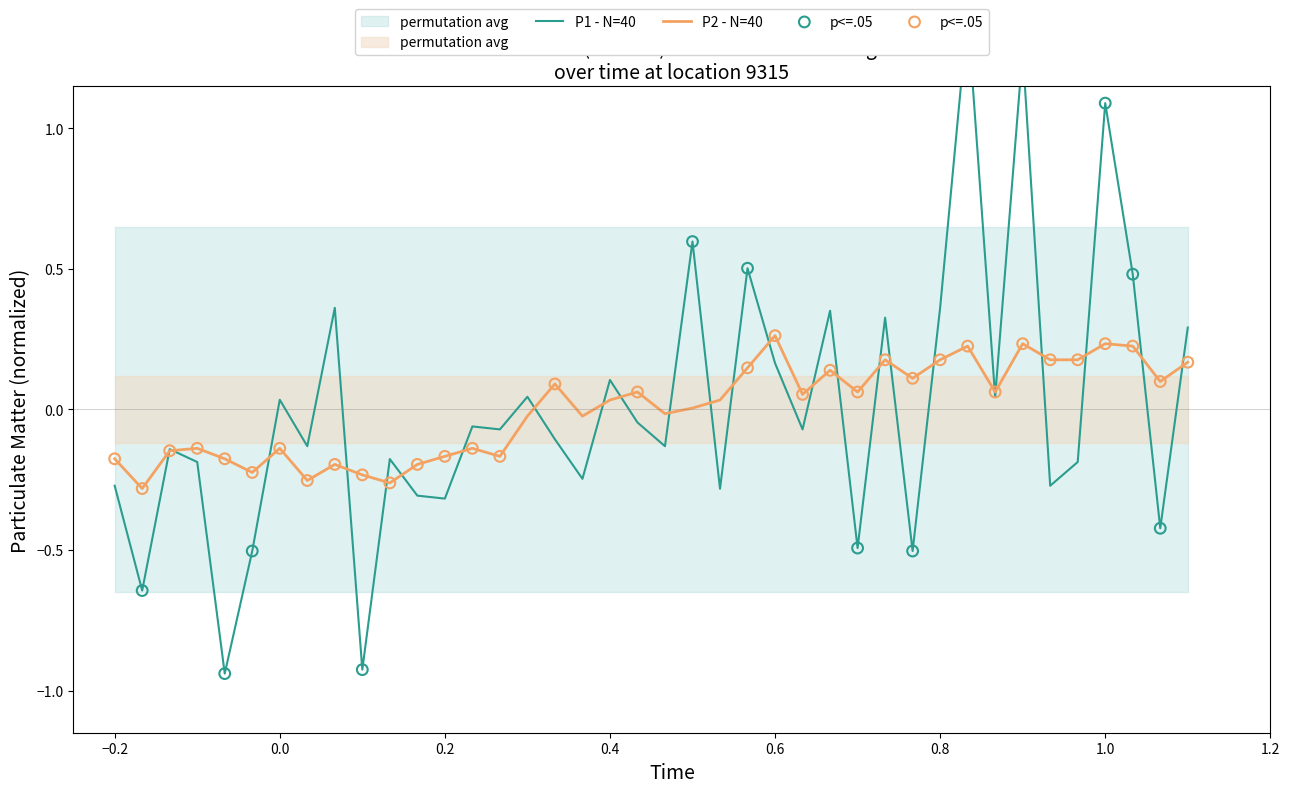

What are all the series names shown in the legend?

P1, P2